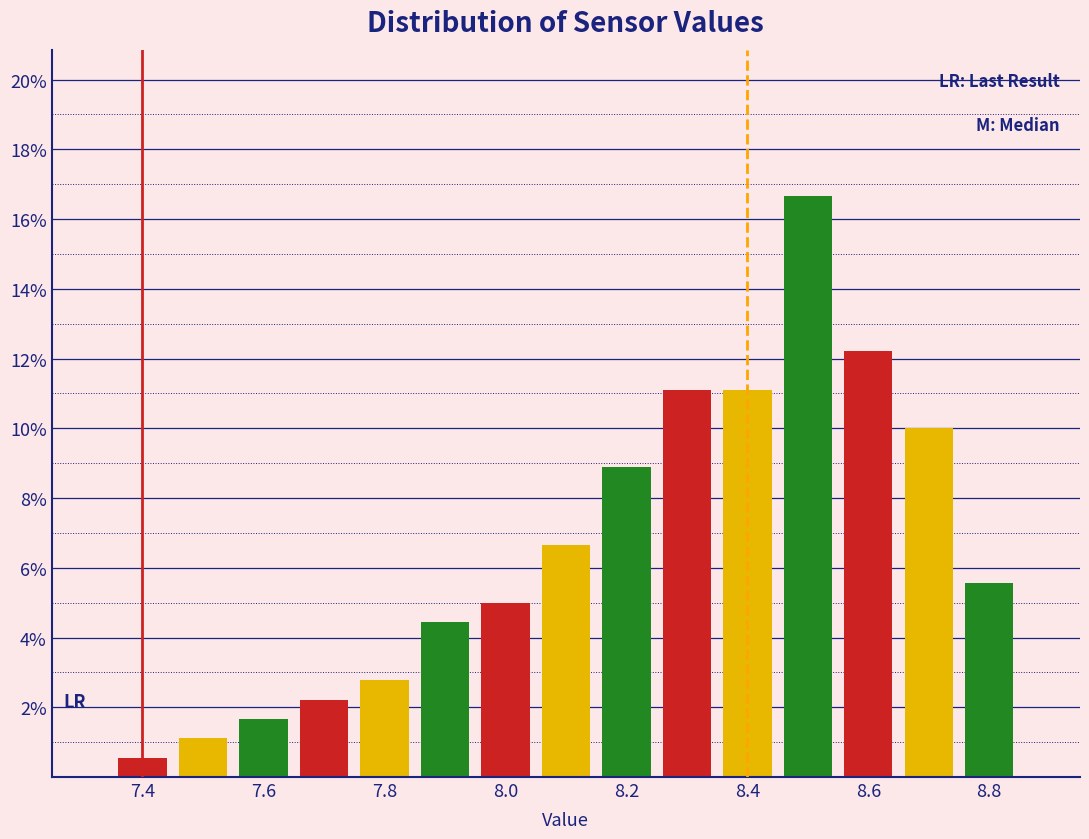

Reading left to right, transcribe this chart: for each bar, give the range it covers on the x-axis and its height. Neither the bar edges nor the heights are printed on the chart, so give them approximately, as read against the axes.

7.35 to 7.45: 0.6
7.45 to 7.55: 1.2
7.55 to 7.65: 1.6
7.65 to 7.75: 2.2
7.75 to 7.85: 2.8
7.85 to 7.95: 4.4
7.95 to 8.05: 5.0
8.05 to 8.15: 6.6
8.15 to 8.25: 8.8
8.25 to 8.35: 11.2
8.35 to 8.45: 11.2
8.45 to 8.55: 16.6
8.55 to 8.65: 12.2
8.65 to 8.75: 10.0
8.75 to 8.85: 5.6
8.85 to 8.95: 0